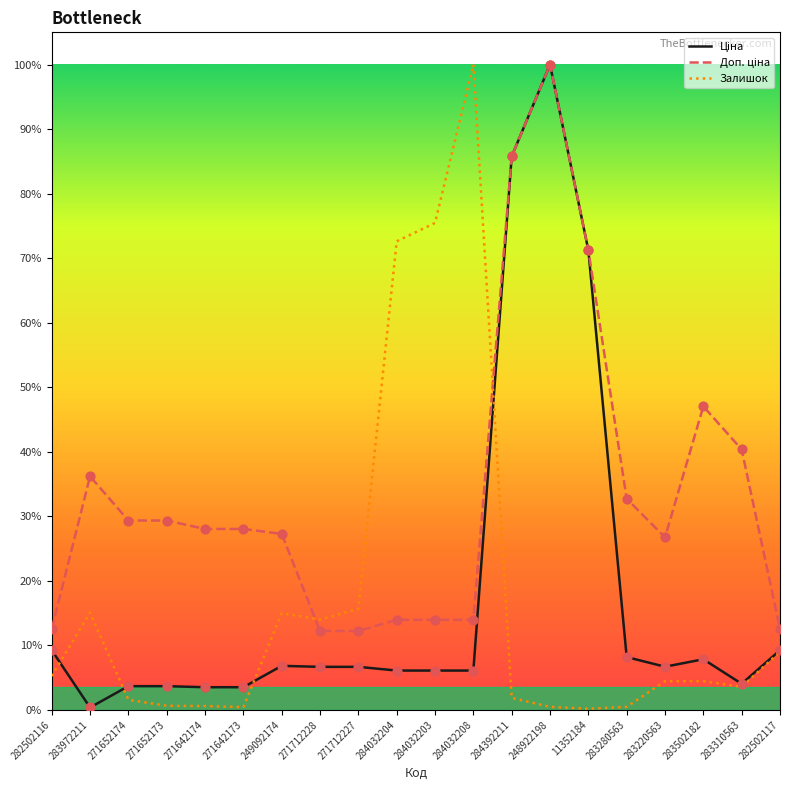

Does the chart have visible grid lines?

No